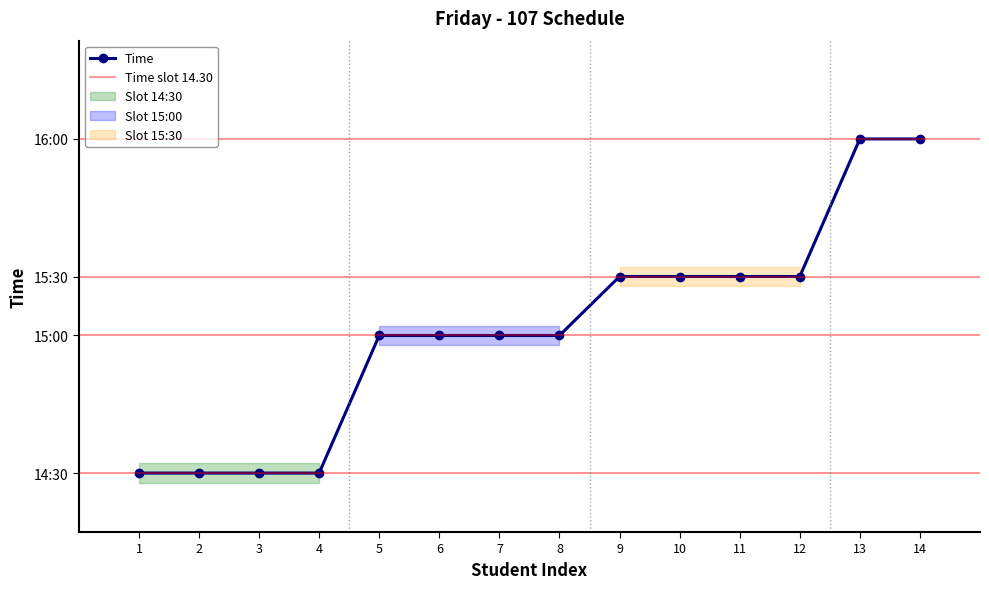

How many lines are shown in the chart?

1